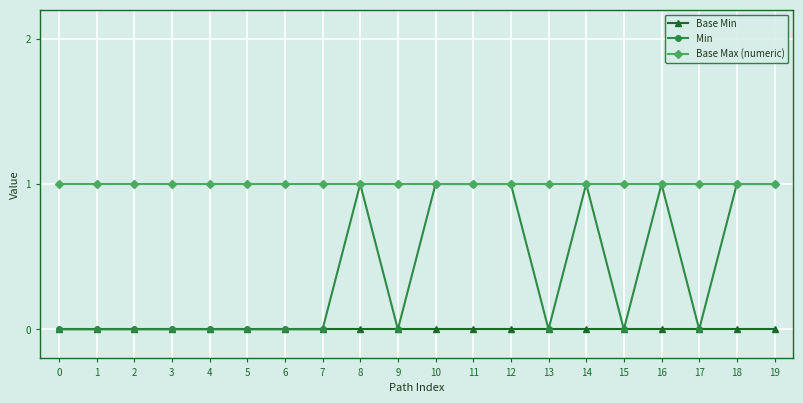

What is the average value of the Base Max (numeric) series?

1